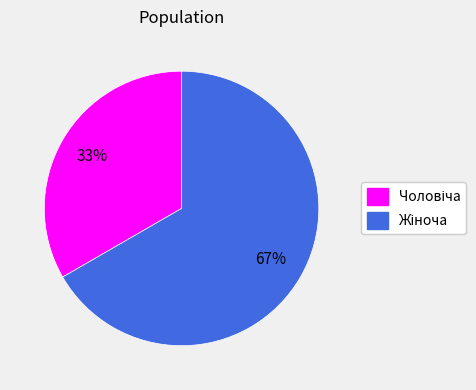

Does any single category account for the majority?

Yes